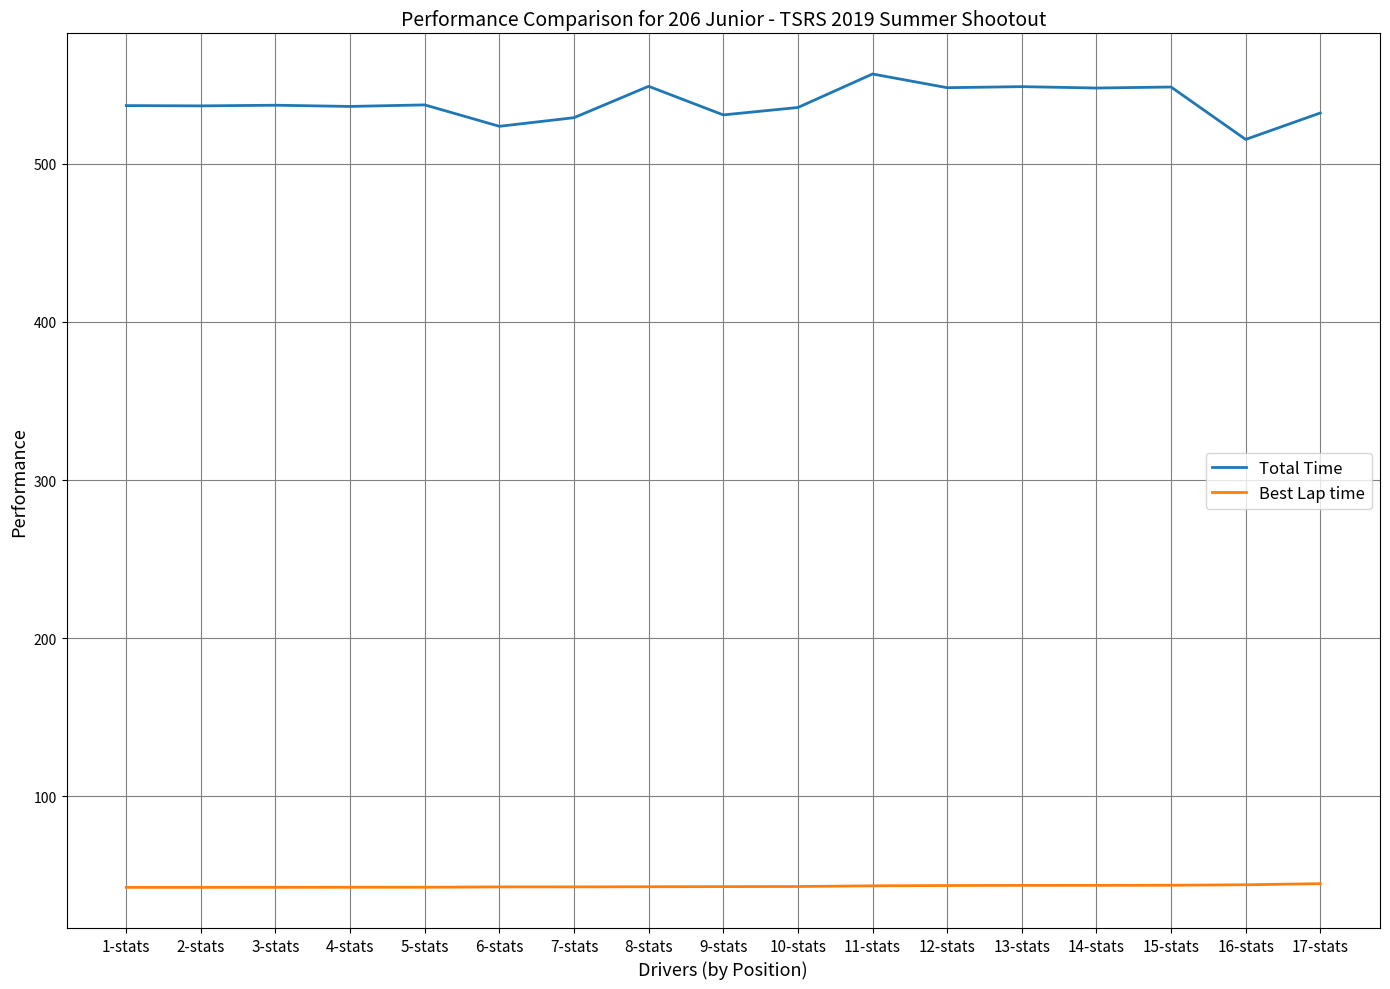

Is it true that Best Lap time equals 20.8 at 15-stats?

False